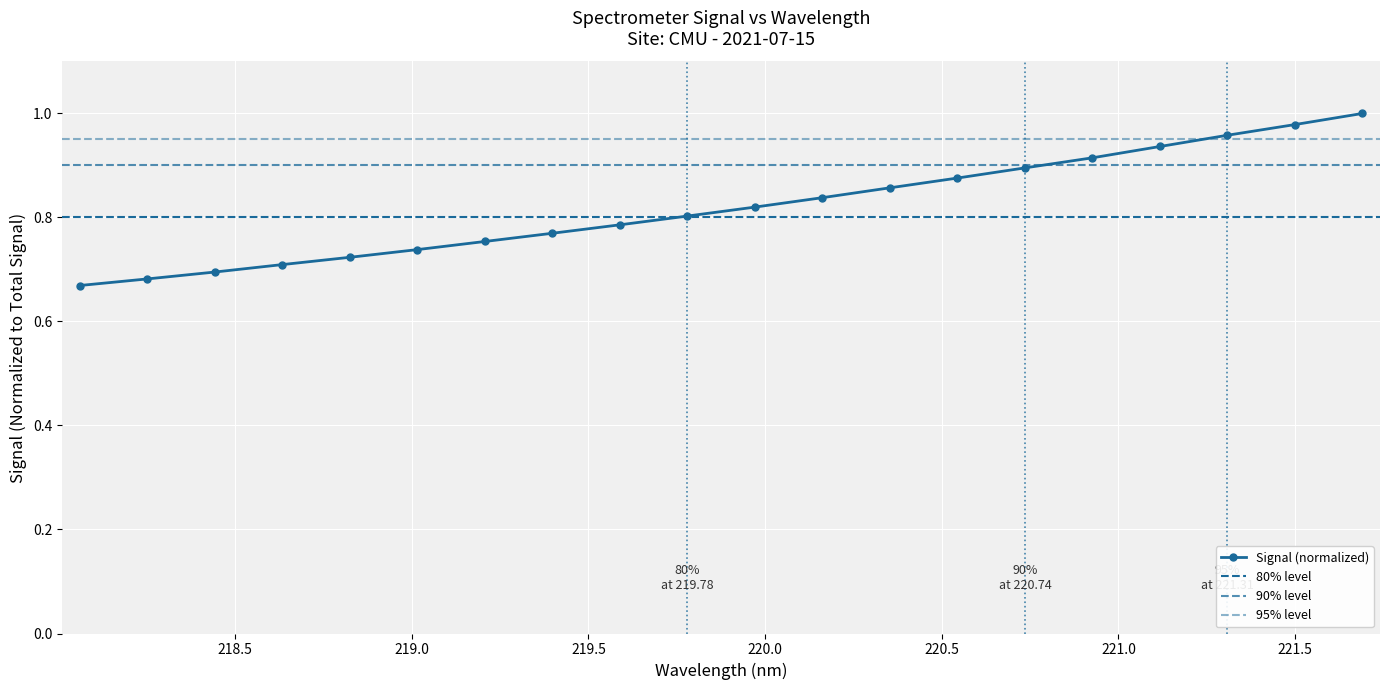

What is the sum of all values?

16.4